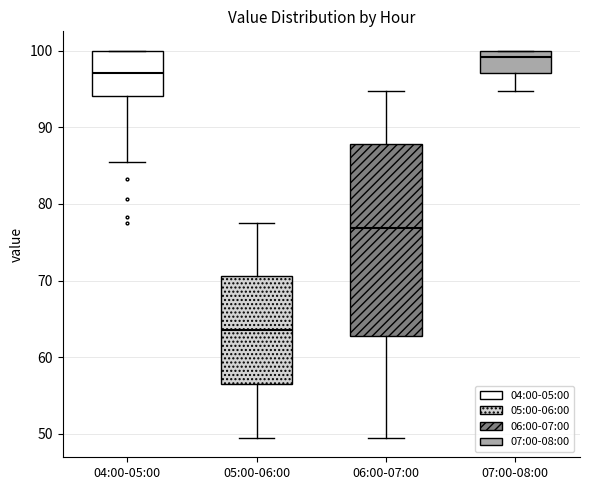

Which box's median line is the highest?

07:00-08:00